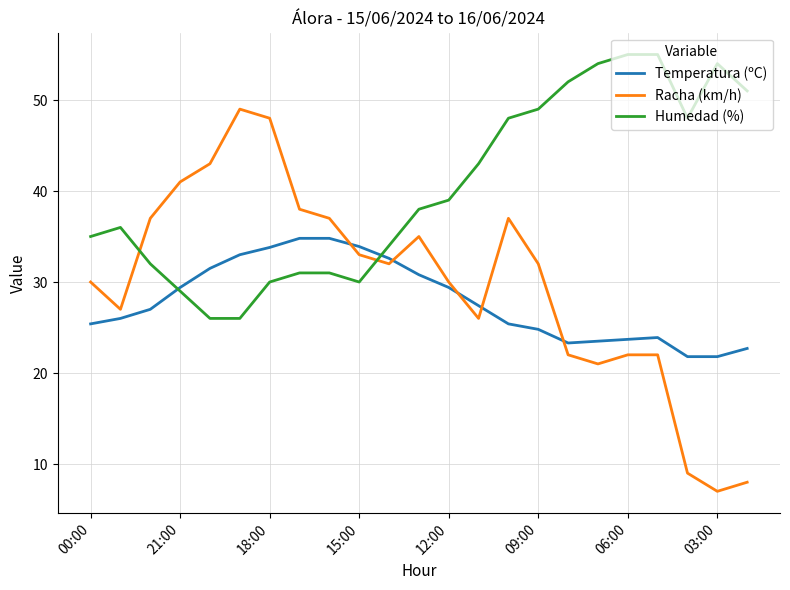

Which series has the largest total across all categories?

Humedad (%)